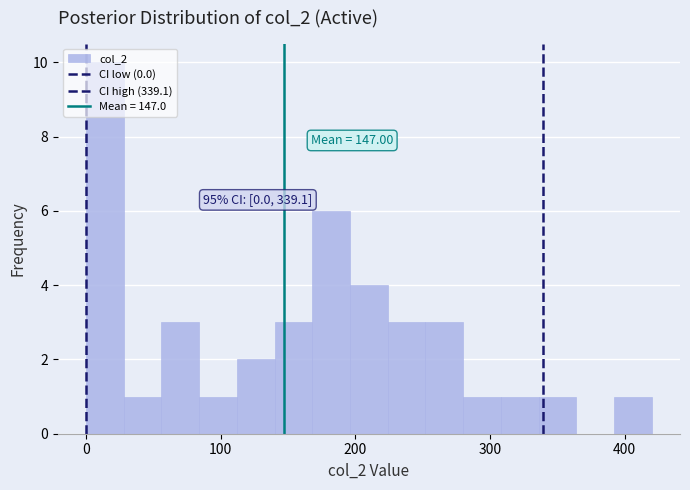

Around what value on the x-axis is the tallest bar? Give the approximate position of its centre, as read against the axis.

10